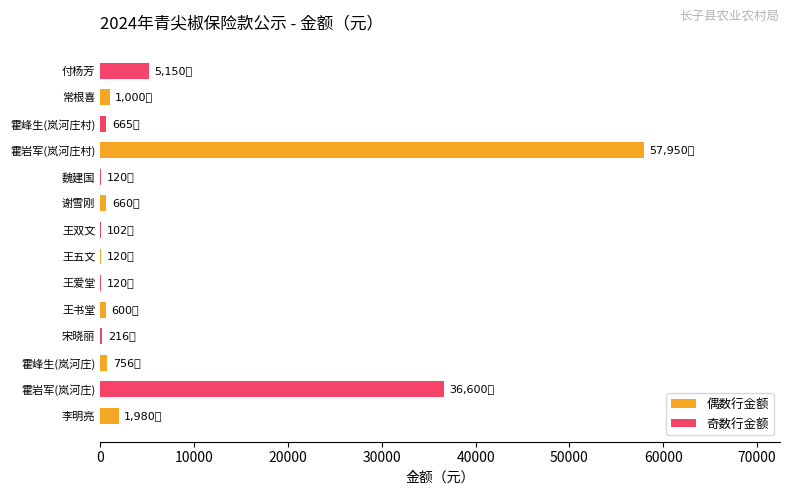

Count the number of categories in the chart.

7